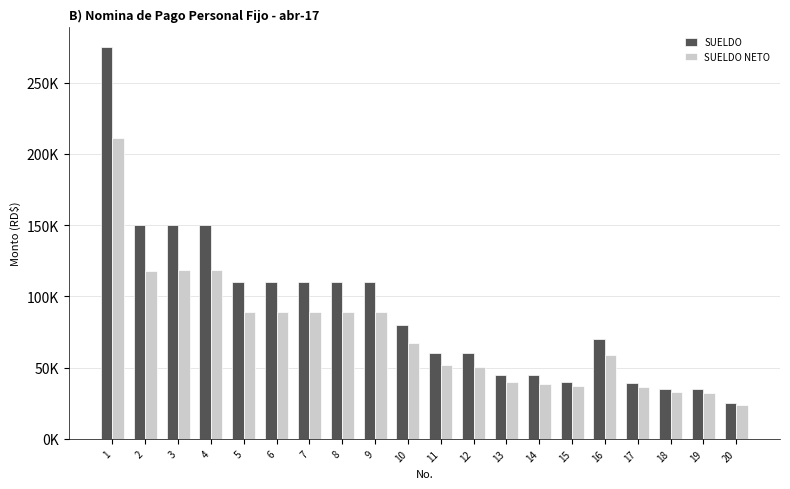

What are all the series names shown in the legend?

SUELDO, SUELDO NETO